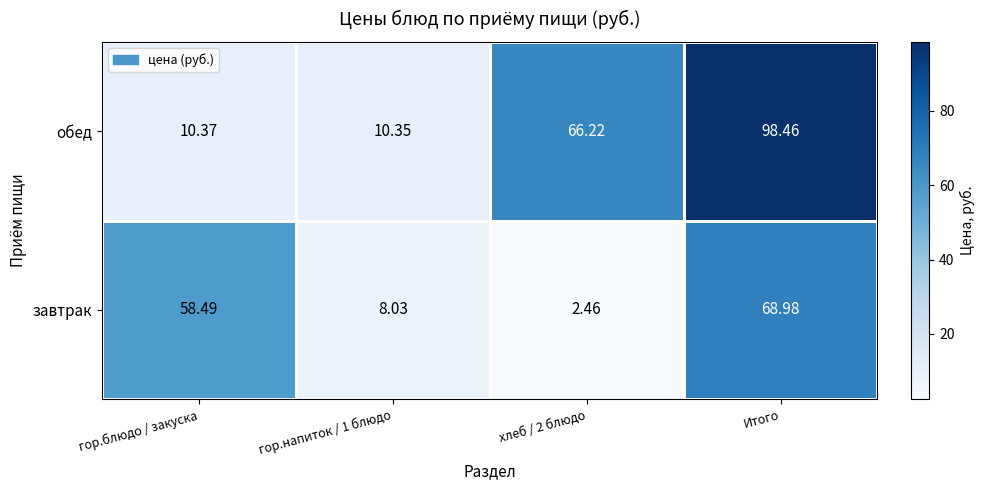

Where is завтрак nearest to the value 35?

гор.блюдо / закуска